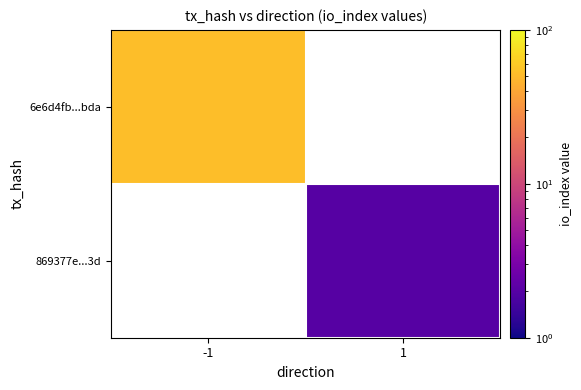

Where is 6e6d4fb...bda nearest to the value 53?

-1